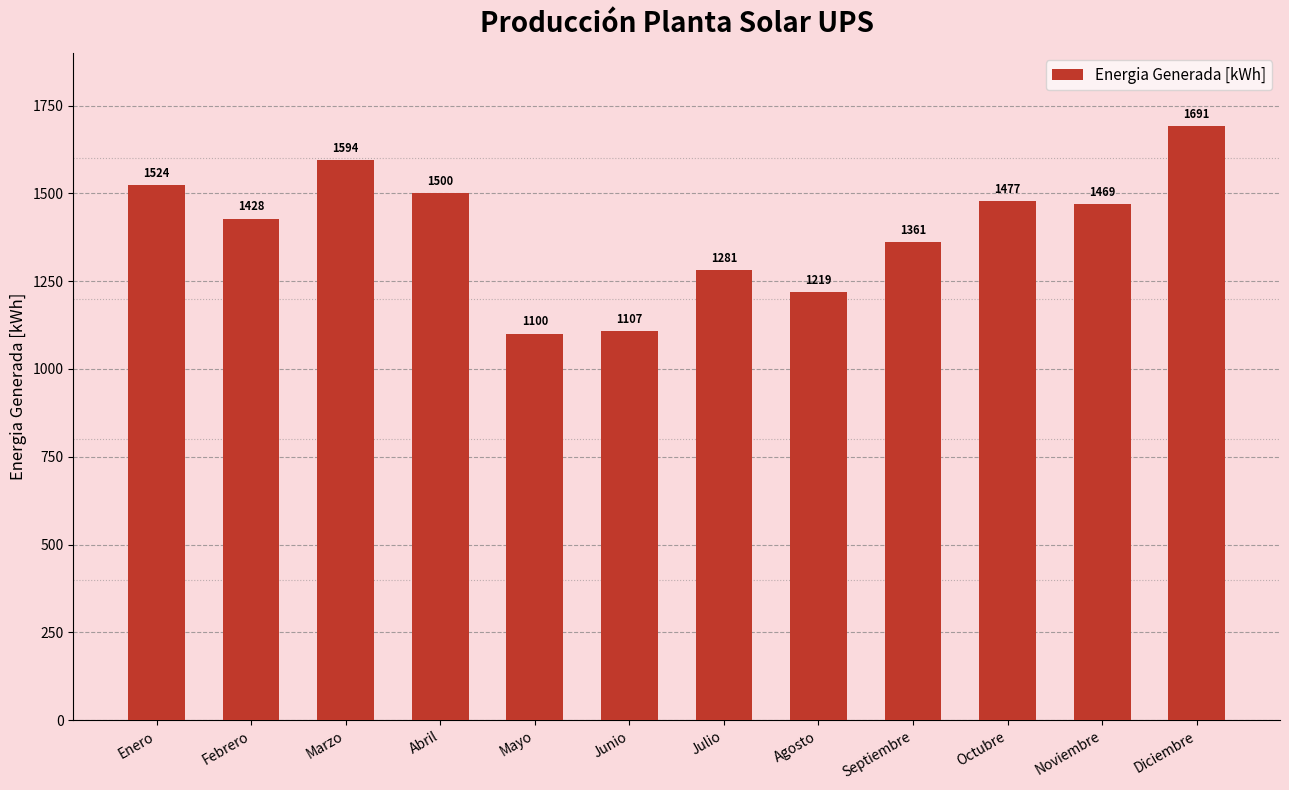

At which category does the chart reach its minimum across all series?

Mayo